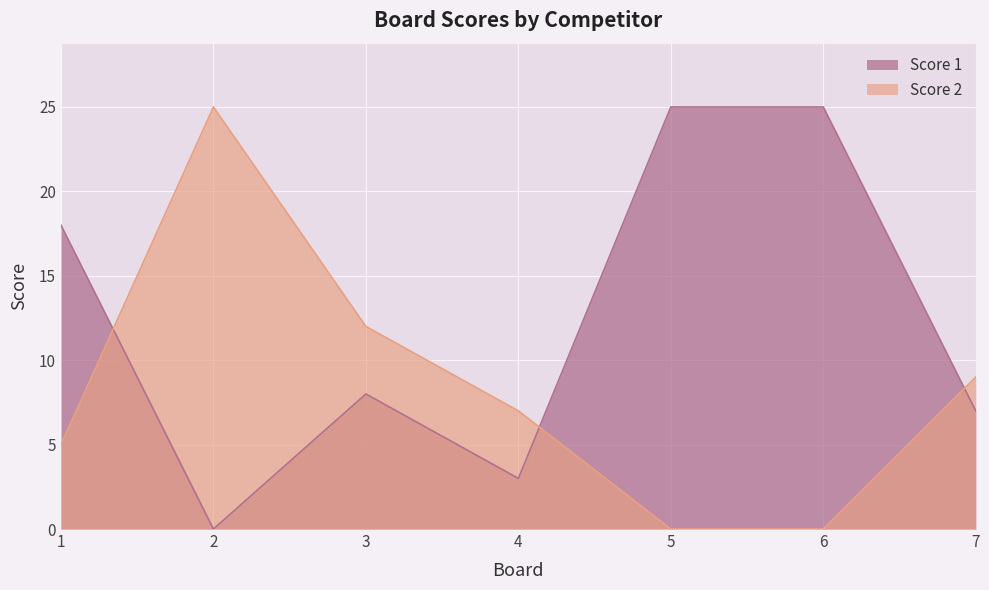

Is the value of Score 1 at 1 greater than the value of Score 2 at 3?

Yes